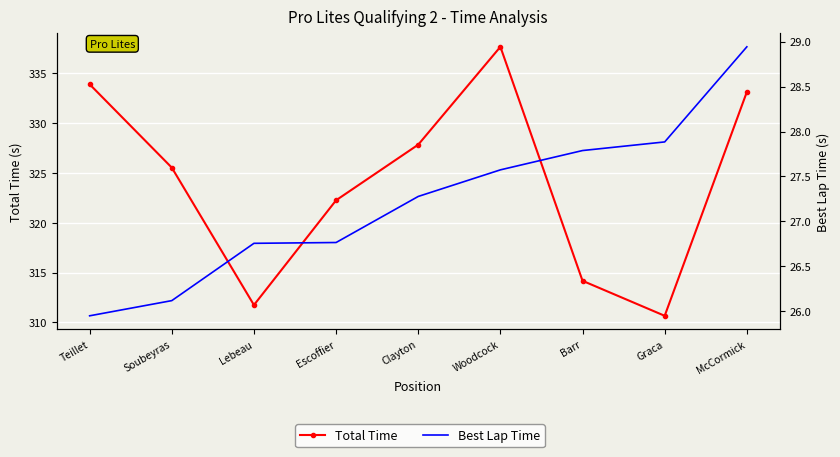

What is the value of the Total Time point at the 1st from the left?

333.9